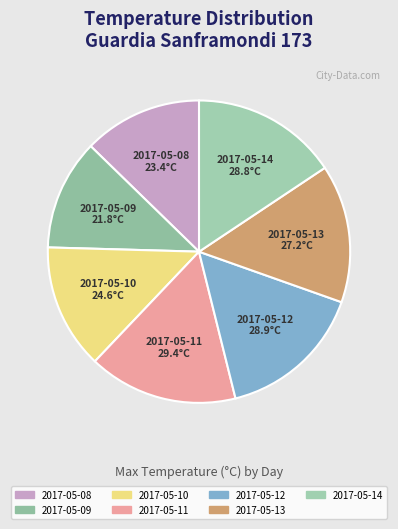

Is 2017-05-08 the majority of the pie?

No